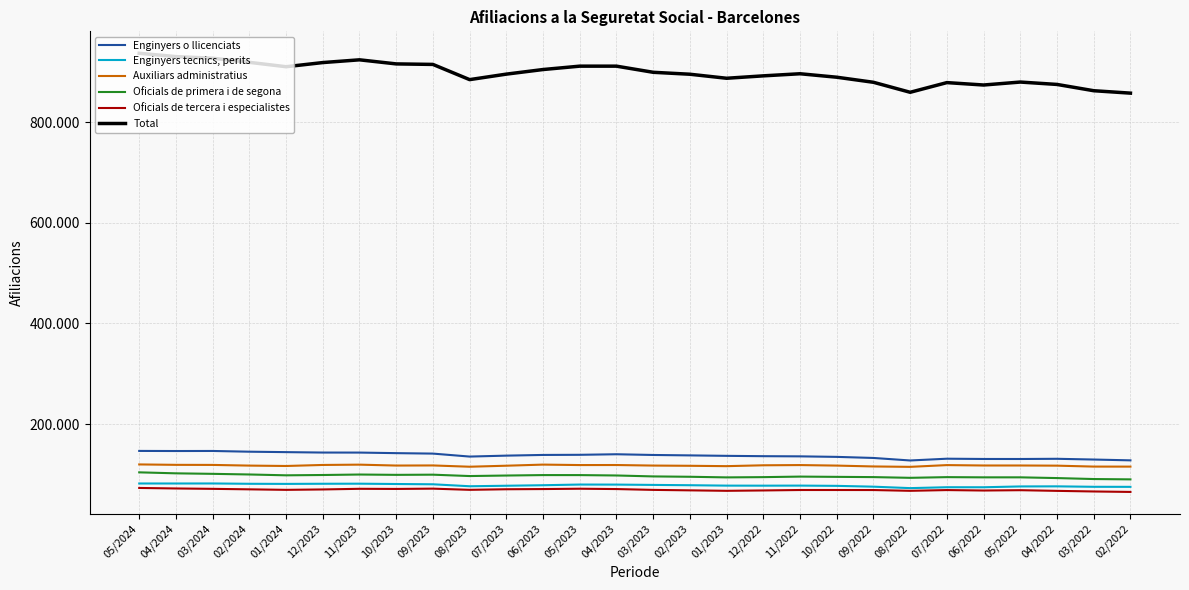

Does the chart have visible grid lines?

Yes